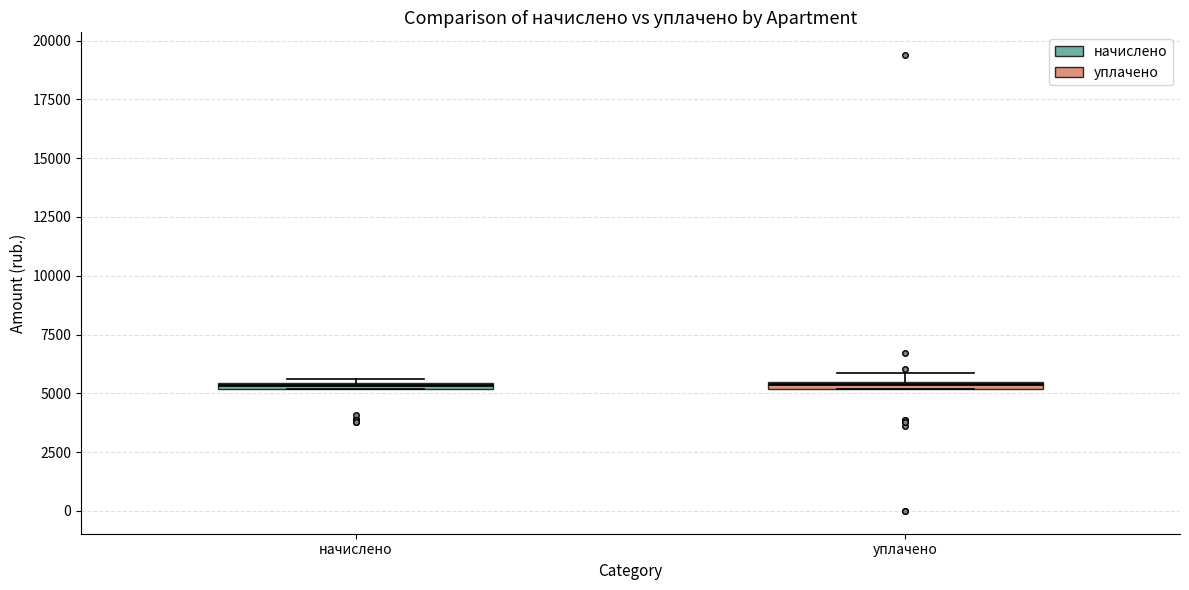

Where is the lower edge of the box for уплачено on the y-axis? The values are not printed on the chart, so give them approximately, as read against the axis.

5000